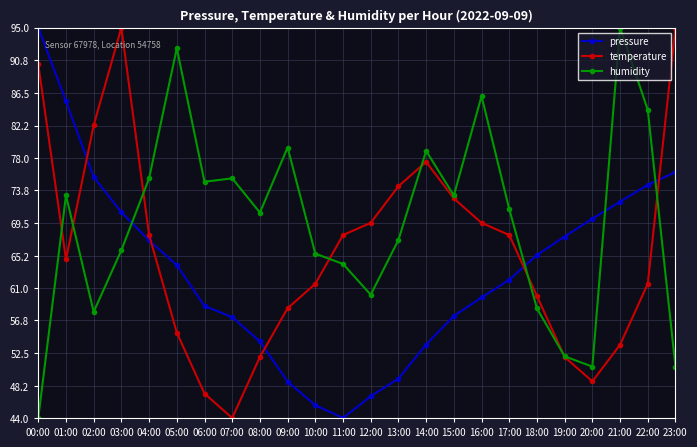

What is the spread (max minus min) of values at 18:00?

7.0